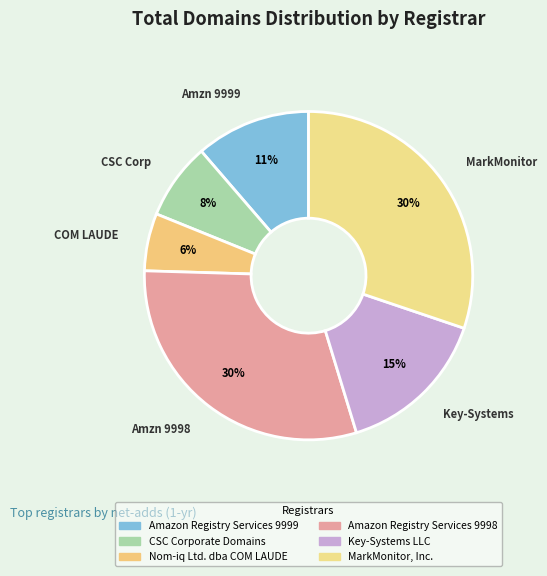

What is the total percentage of Amazon Registry Services 9998 and Key-Systems LLC?

45.3%